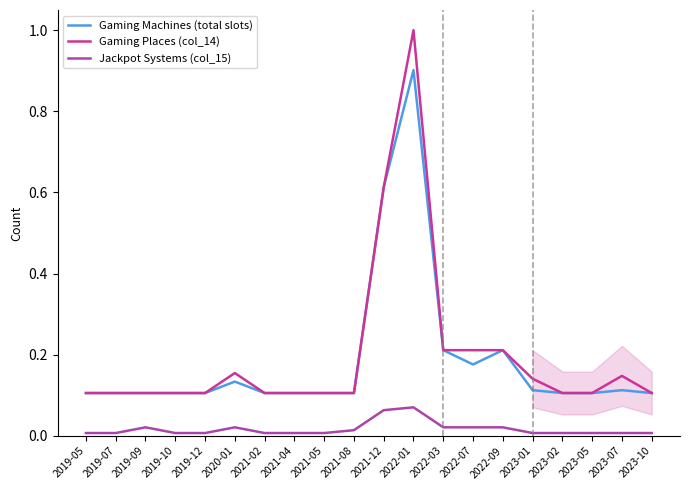

How many interior local peaks does the Gaming Machines (total slots) series have?

4